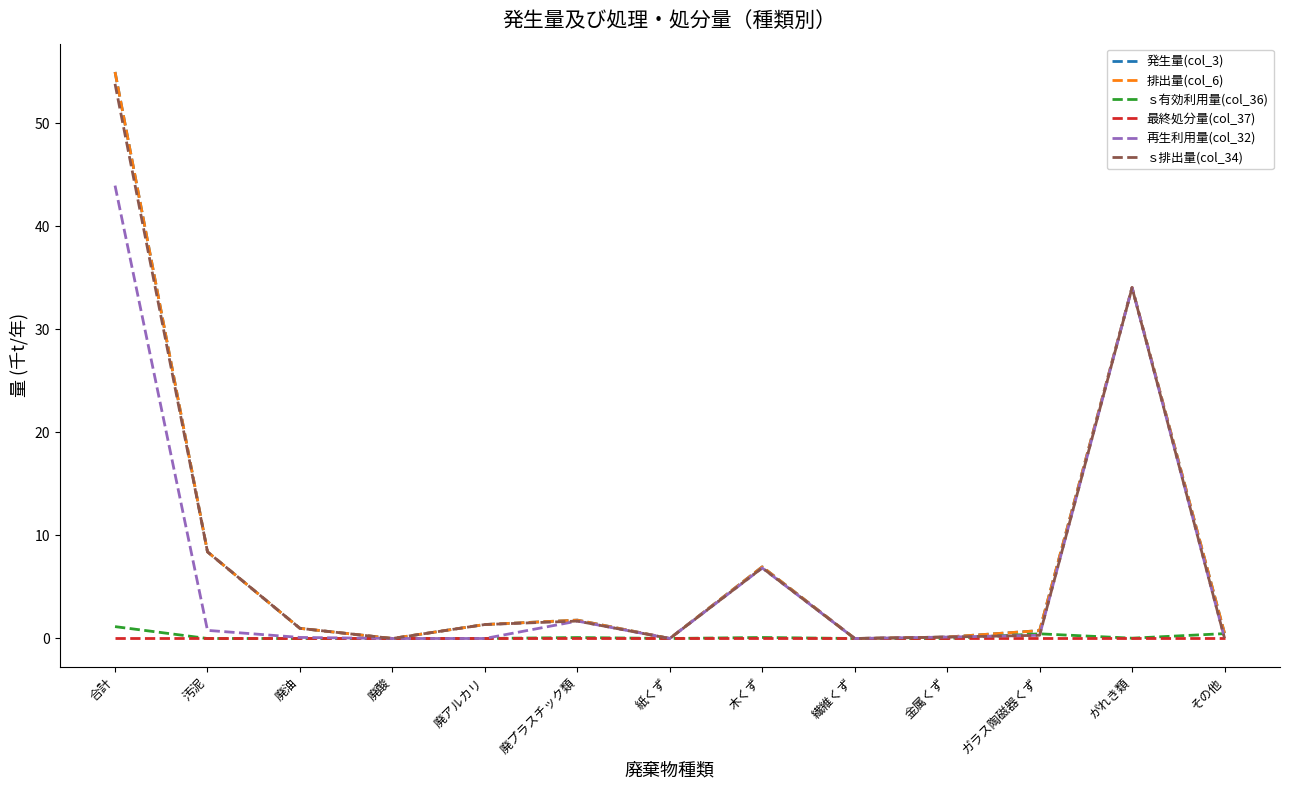

What is the total value across all series at 廃プラスチック類?

7.0